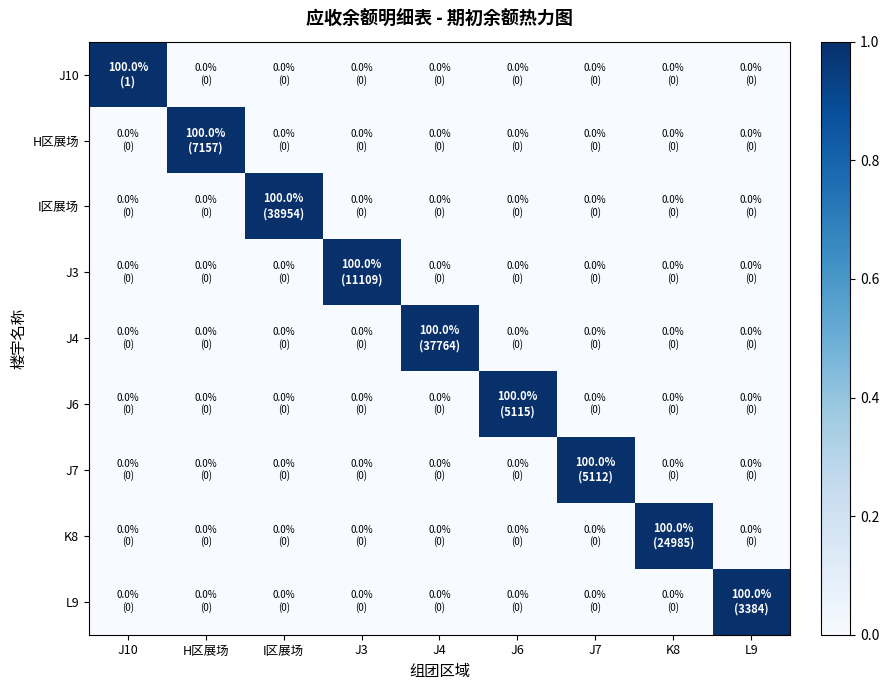

At which category is the sum across all series the highest?

J10